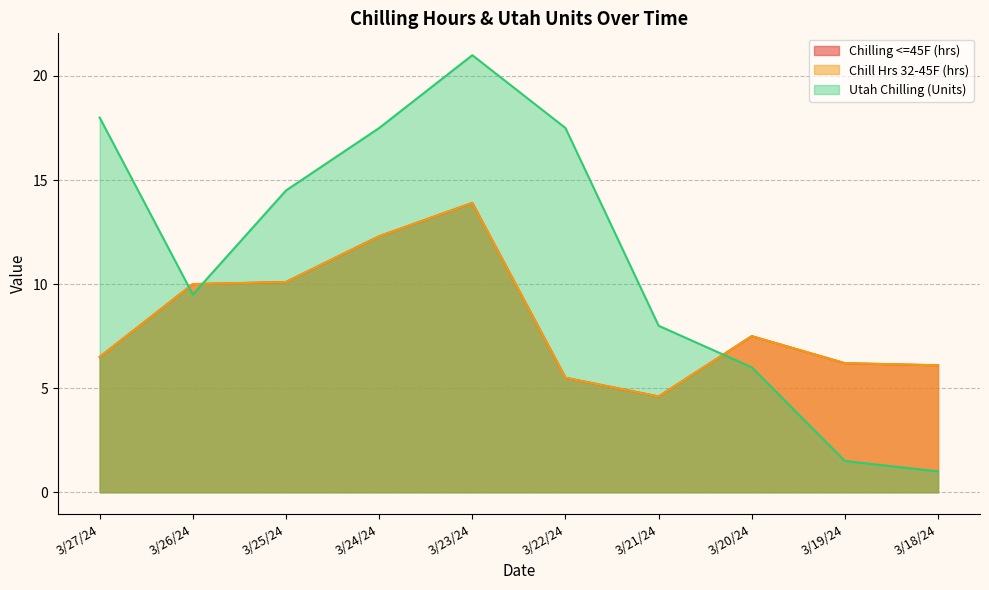

What position from the left is 3/19/24?

9